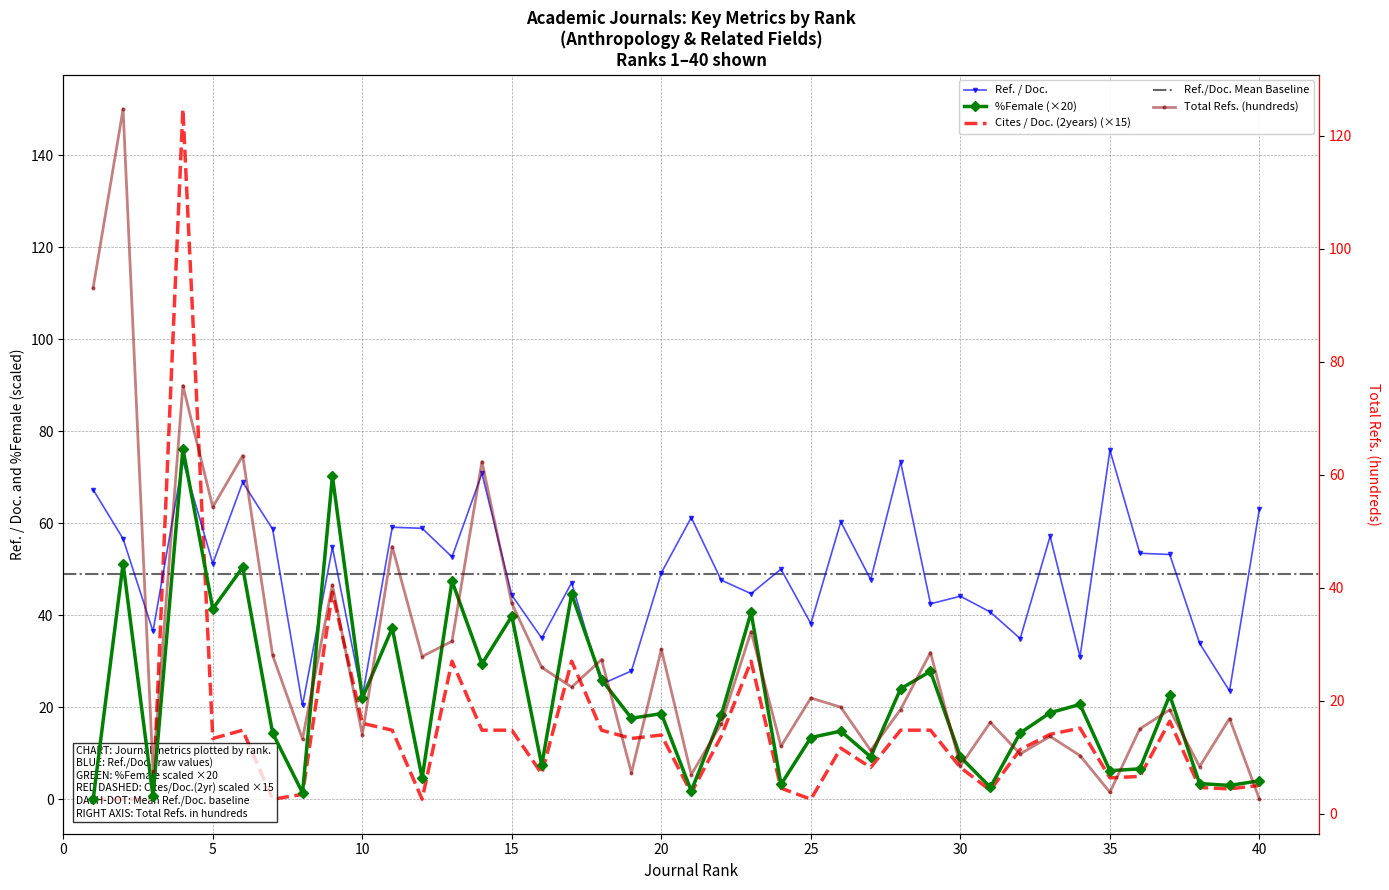

What is the approximate value of Total Refs. (hundreds) at 40?

2.6